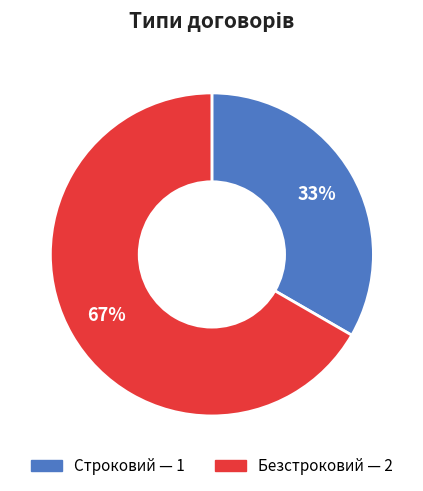

Rank the categories by value from highest to lowest.

Безстроковий, Строковий